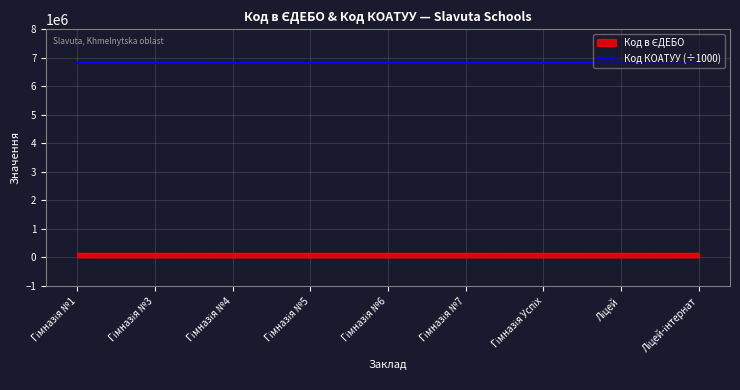

At which label is the value closest to 142700?

Гімназія №4